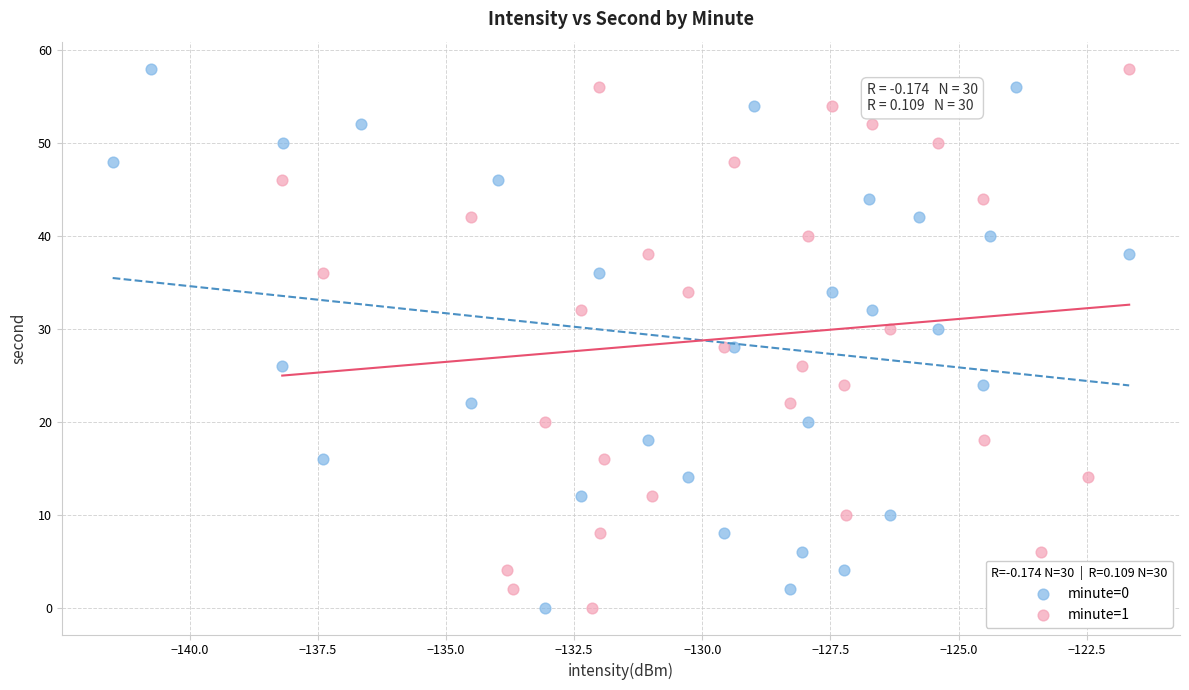

What are all the series names shown in the legend?

minute=0, minute=1